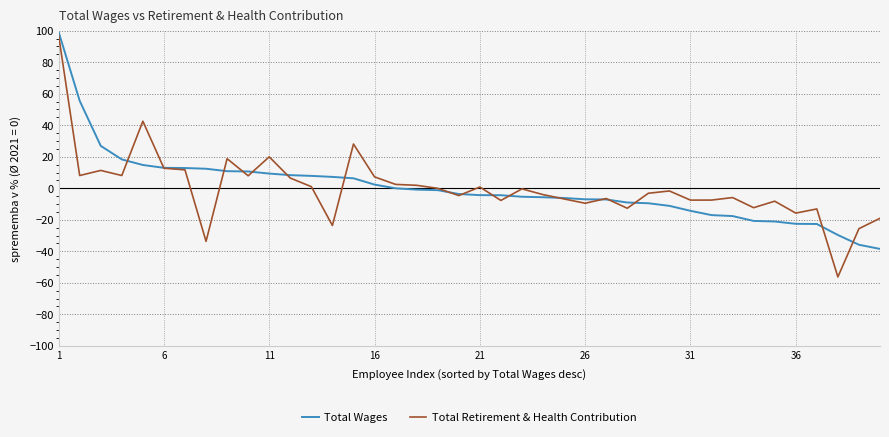

Which series has the largest range (max minus min)?

Total Retirement & Health Contribution